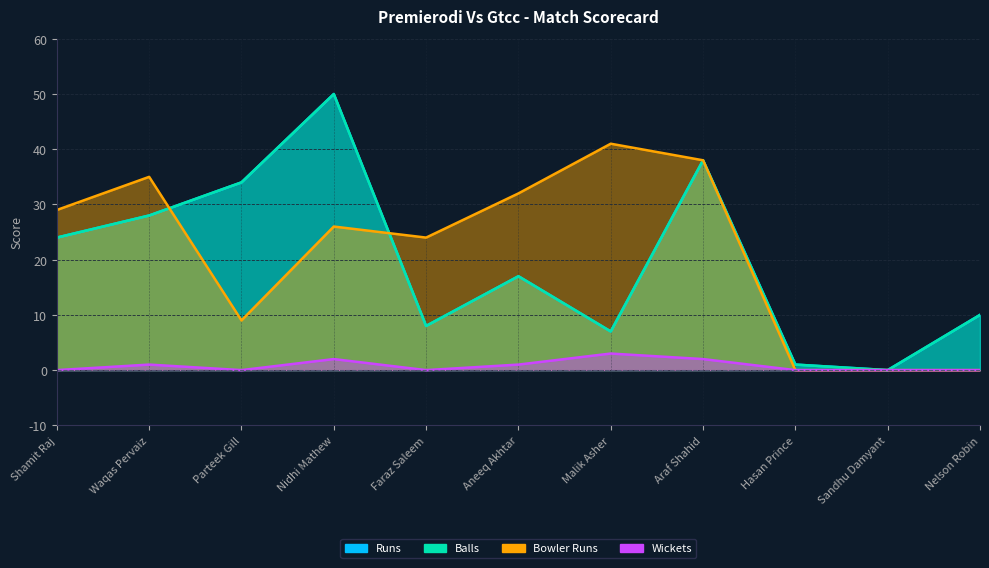

True or false: Wickets and Balls intersect in this chart.

False